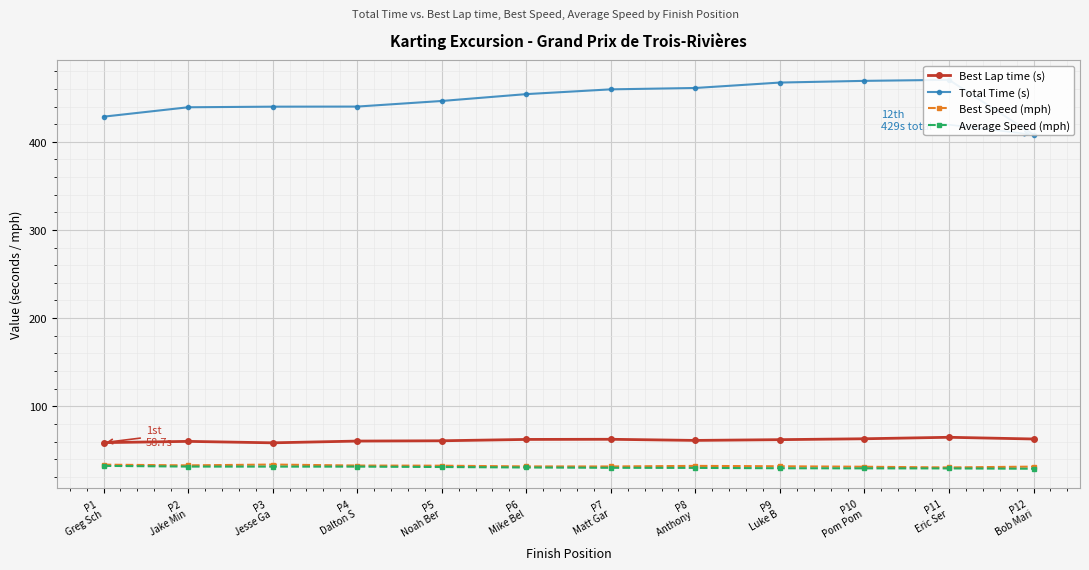

At which label does Average Speed (mph) reach its minimum?

P12
Bob Mari